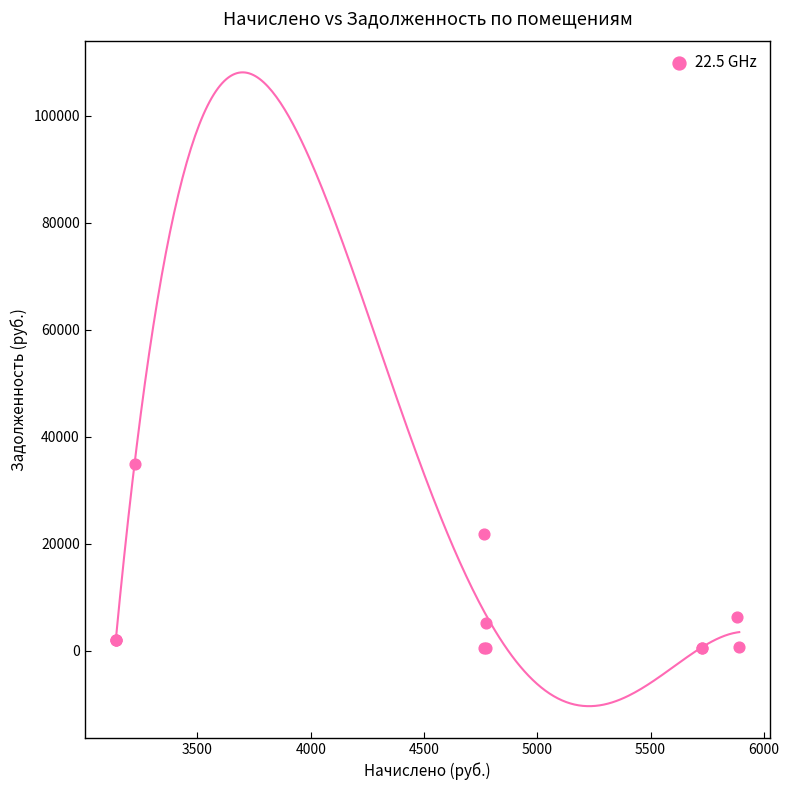

What Y value in the scatter plot is closest to 17722?

21814.8